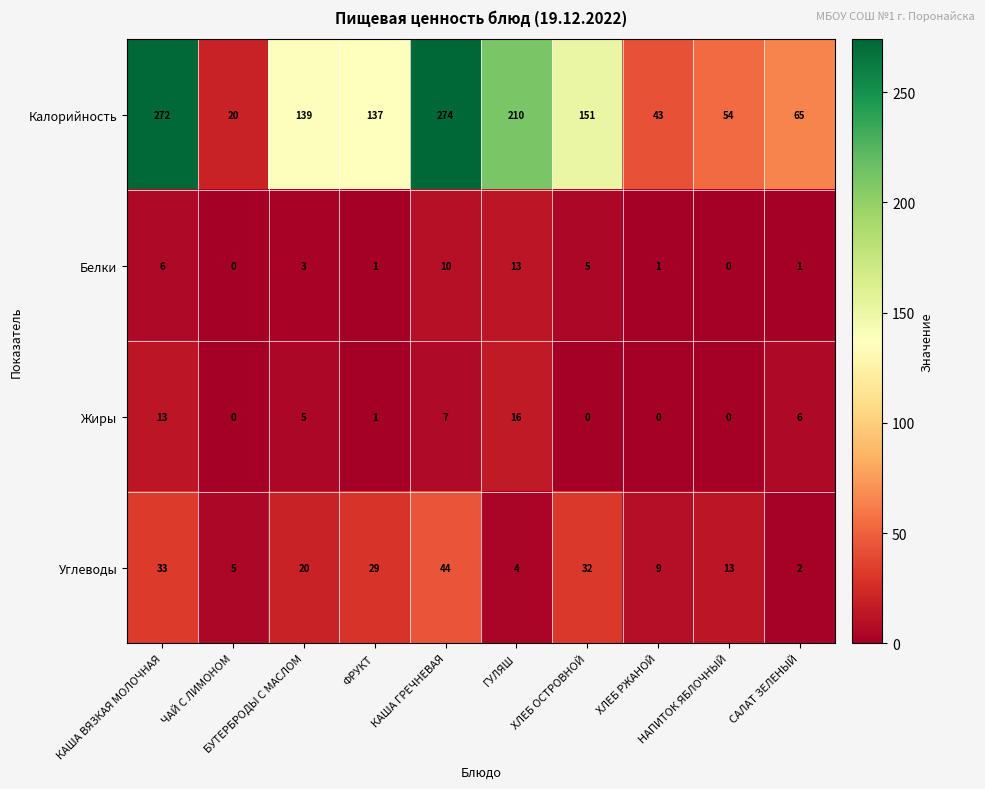

At how many categories does at least one series exceed 120?

6